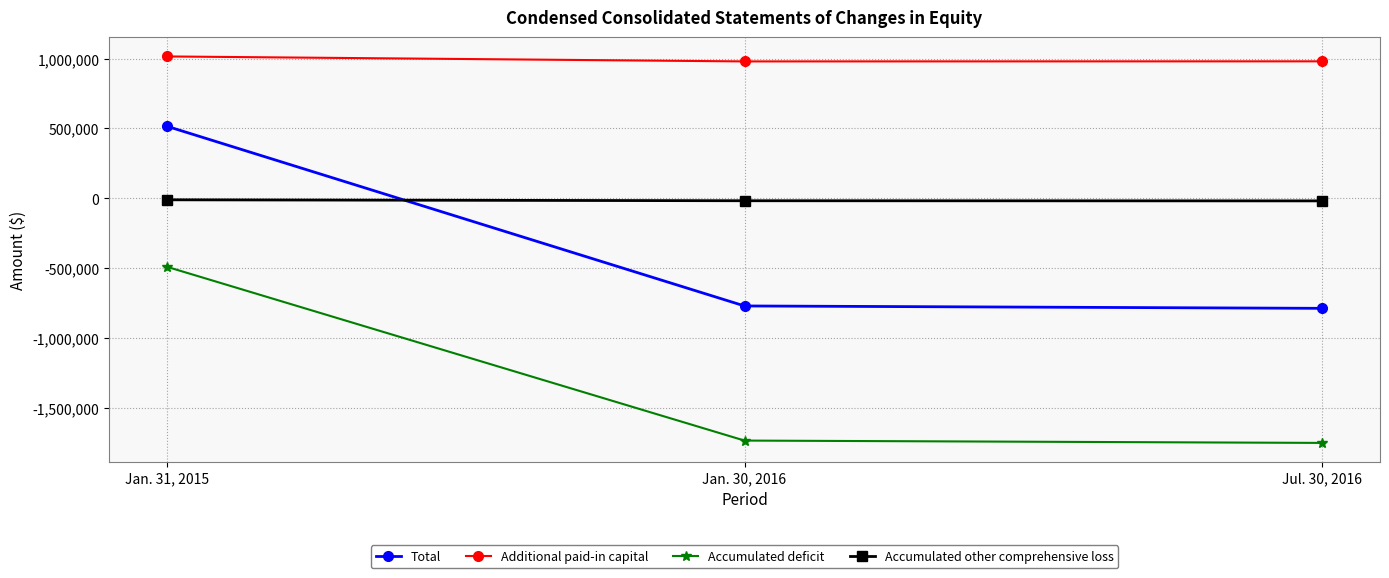

What is the spread (max minus min) of values at Jan. 31, 2015?

1503783